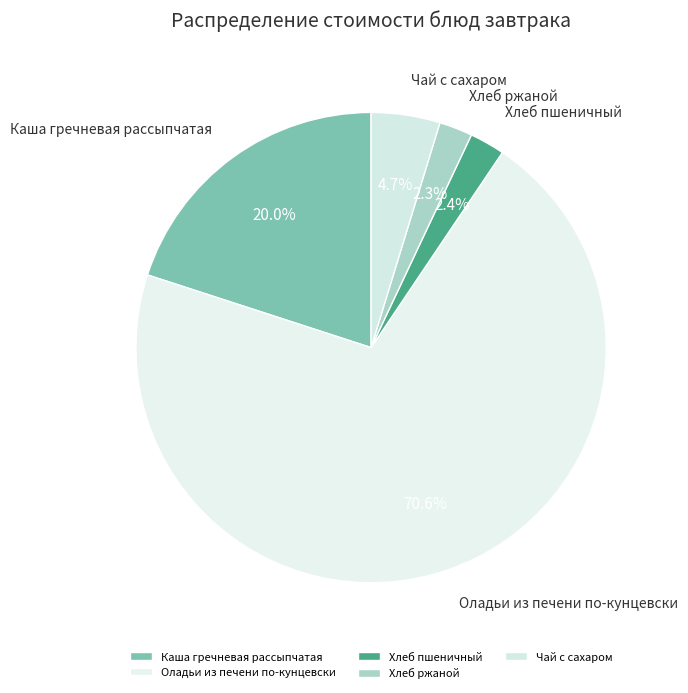

Is it true that Оладьи из печени по-кунцевски is 71% of the pie?

True